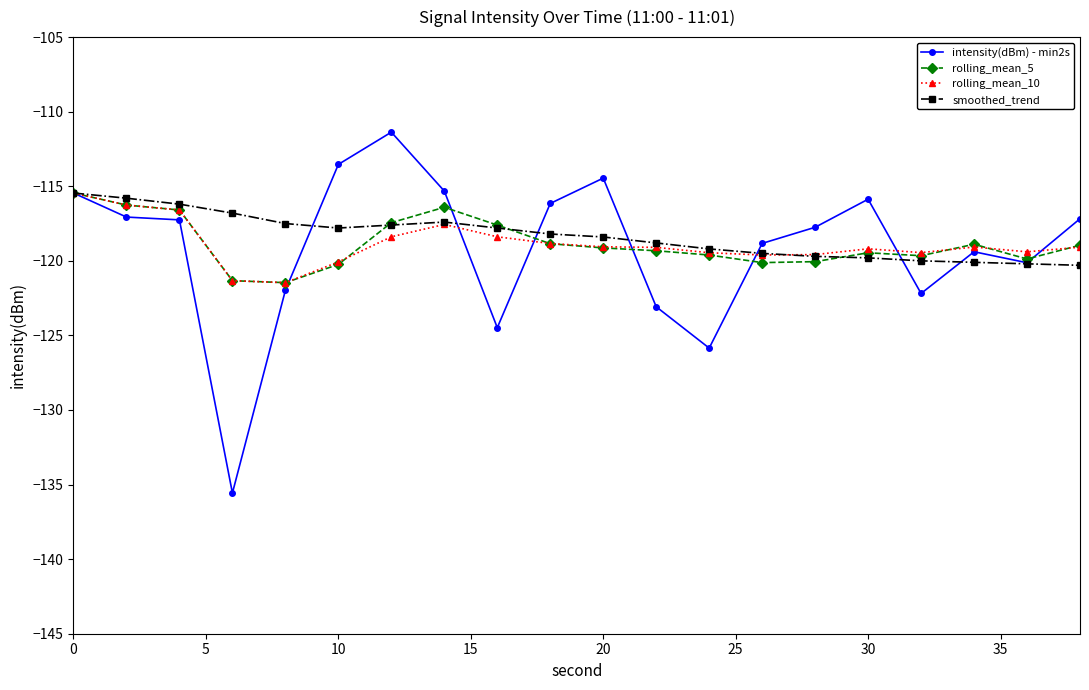

Does the chart display data point markers on the line(s)?

Yes